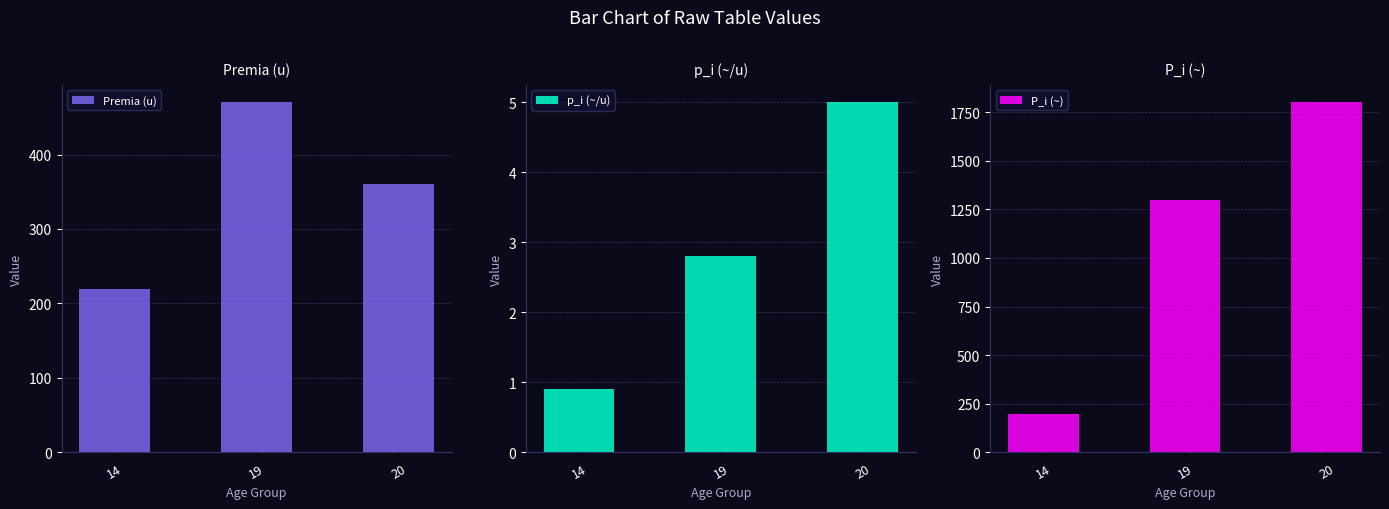

Which has a higher value, 19 or 20?

19